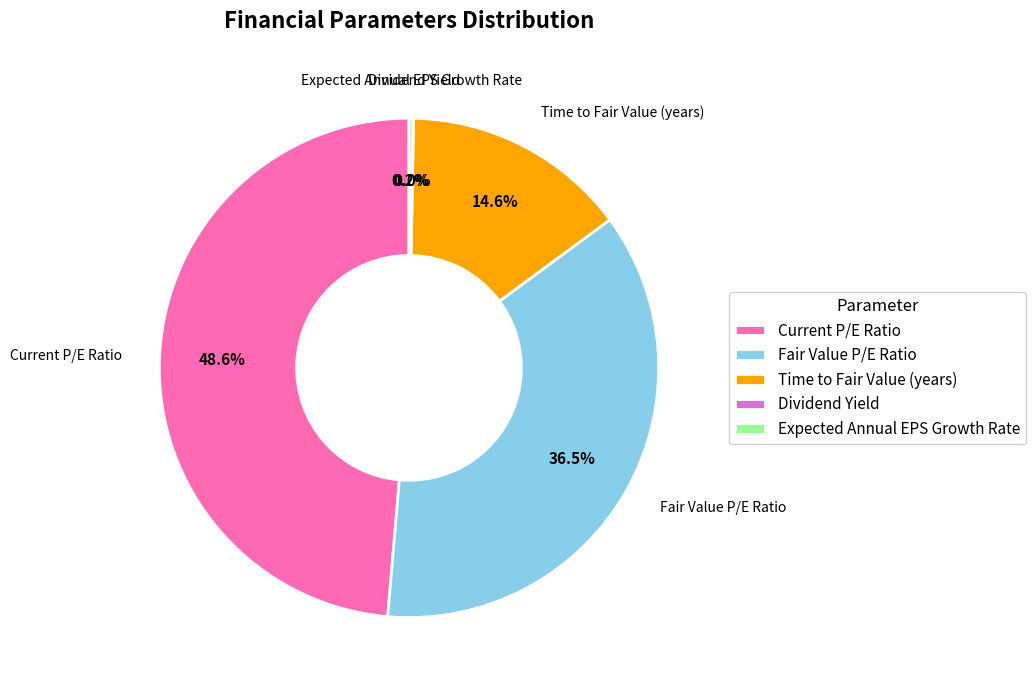

True or false: Current P/E Ratio accounts for 49% of the total.

True